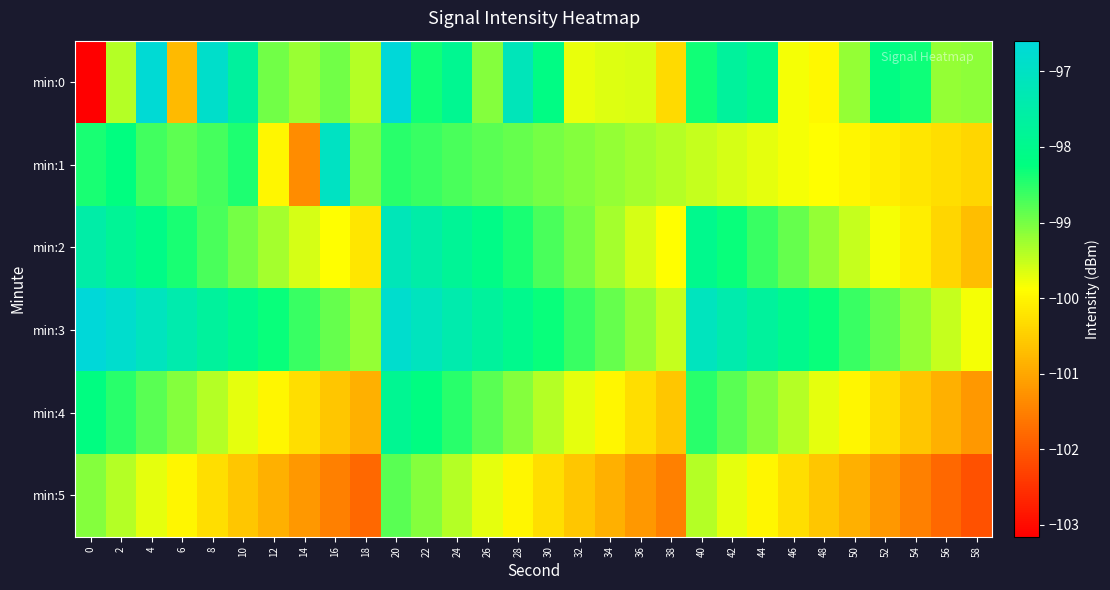

Which series changed the most between 0 and 36?

min:0